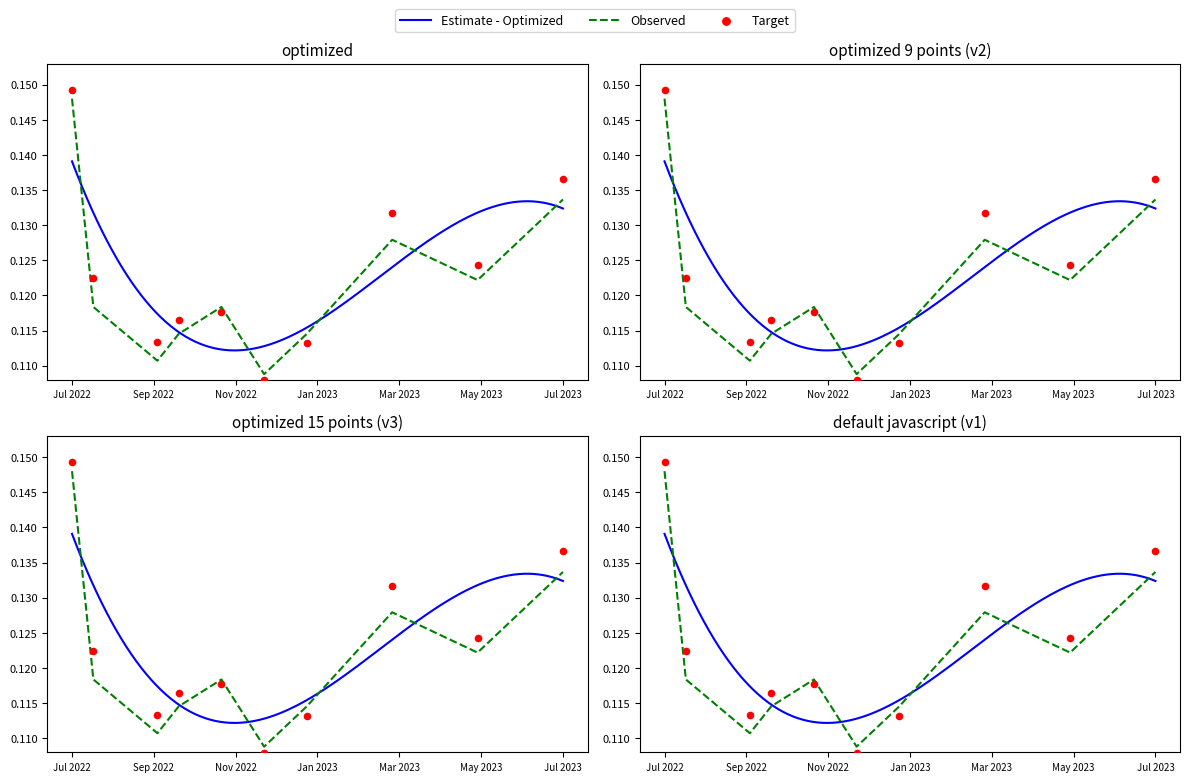

At which category is the sum across all series the highest?

Jul 2022